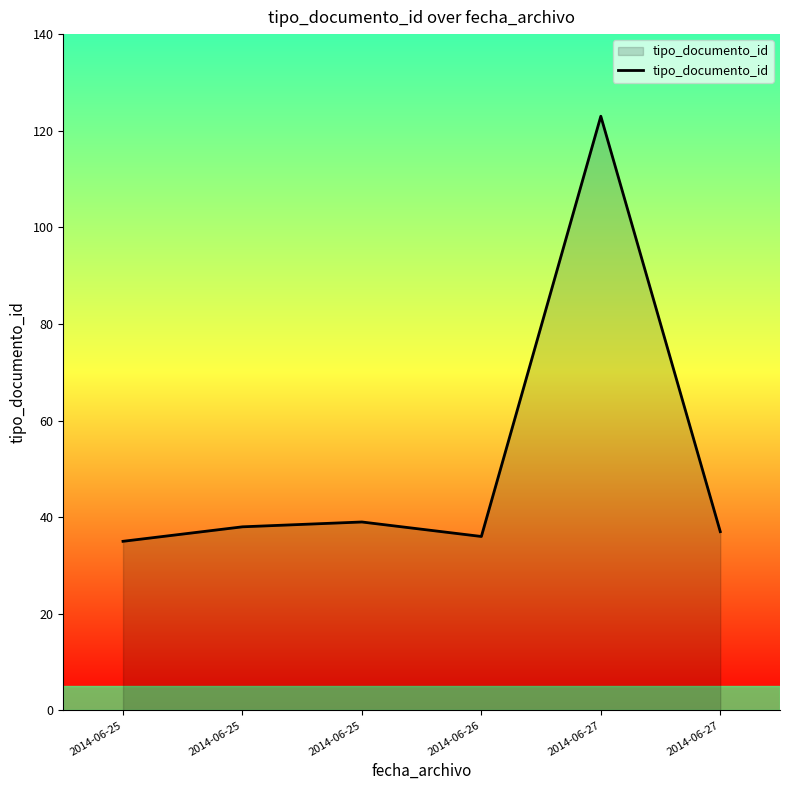

How many categories are shown in the chart?

6